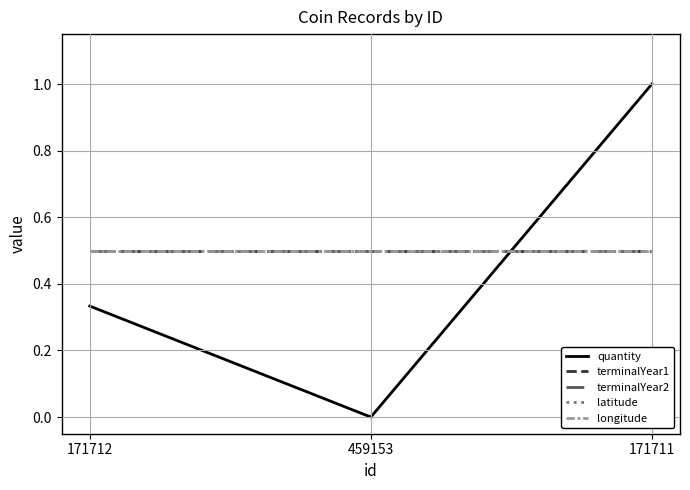

What is the average value of the longitude series?

0.5